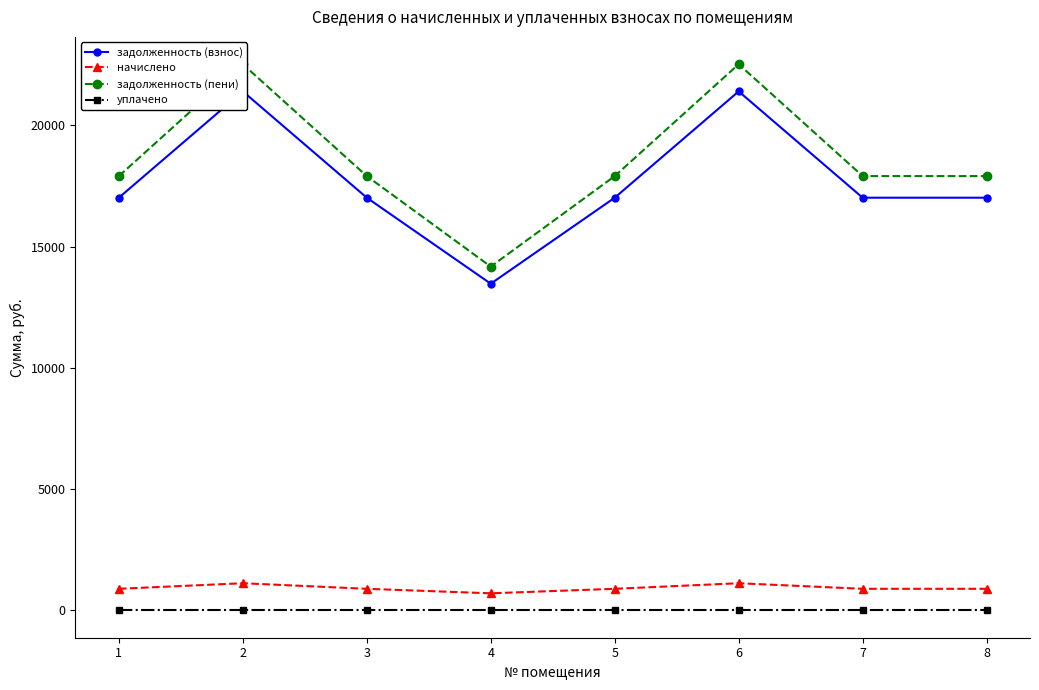

How many interior local valleys does the начислено series have?

1